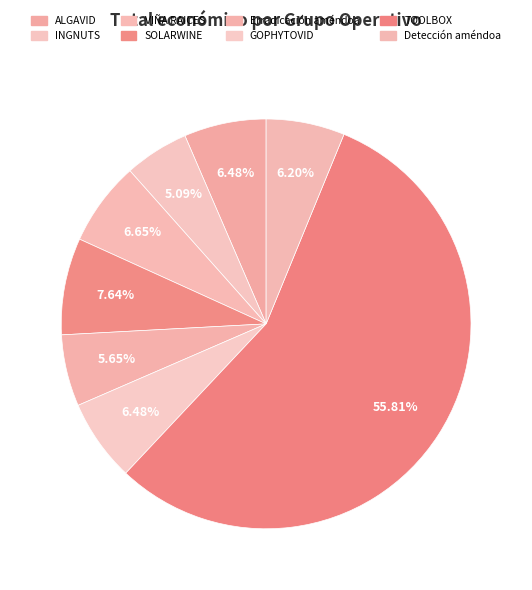

To the nearest percent, what is the average slice percentage?

12%